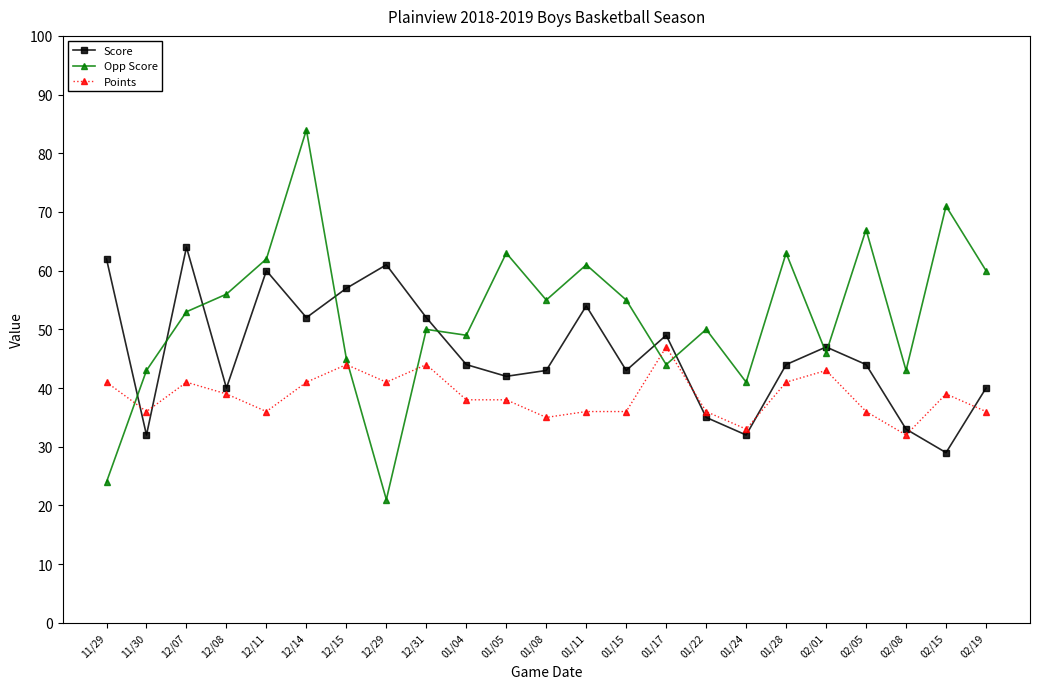

What is the average value of the Score series?

46